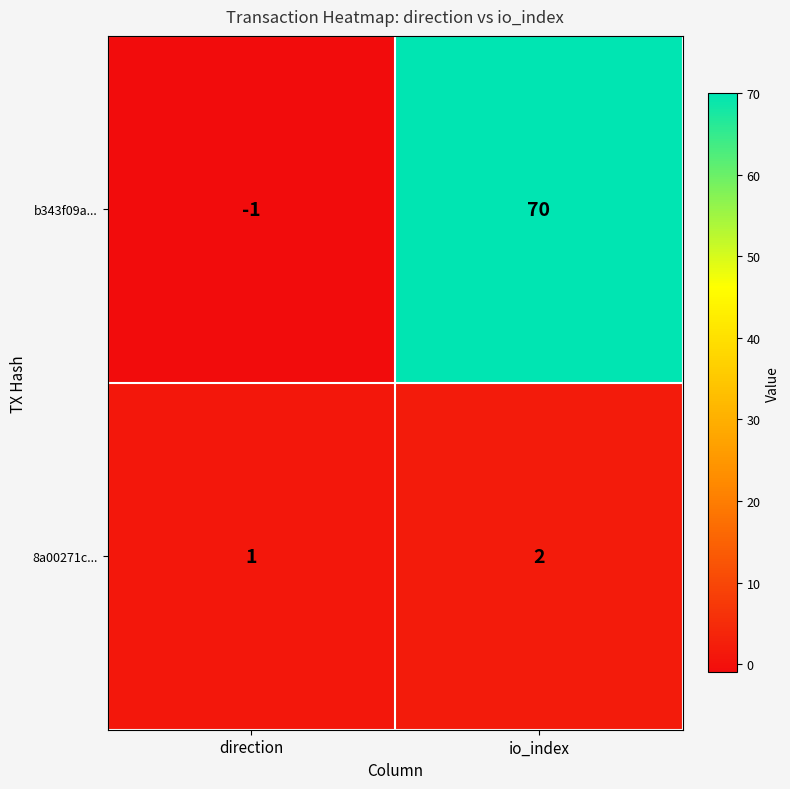

The b343f09a... series shows 102 at io_index. True or false?

False